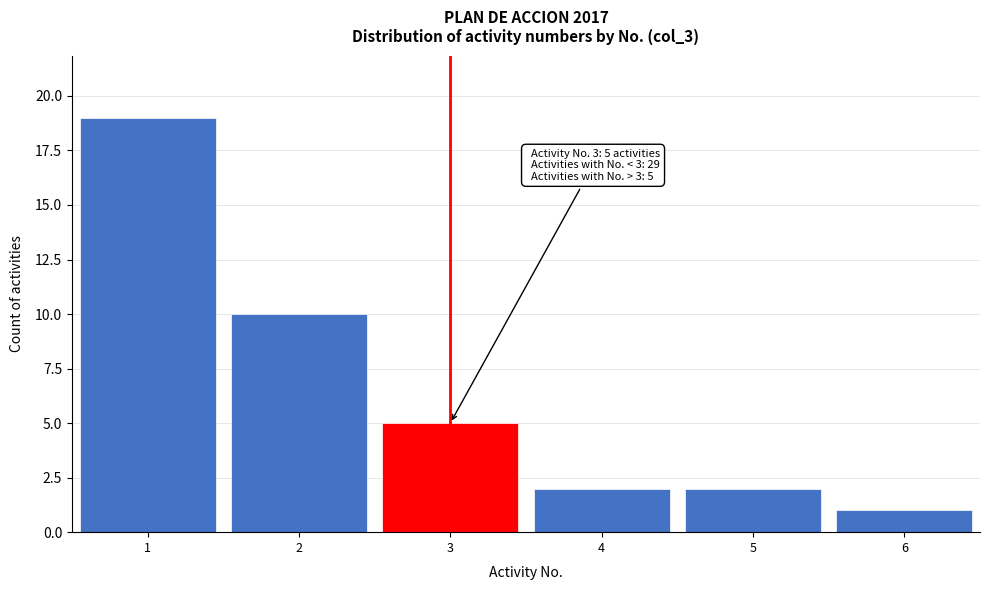

Reading left to right, list all the values displayed in this chart.

1=19	2=10	3=5	4=2	5=2	6=1